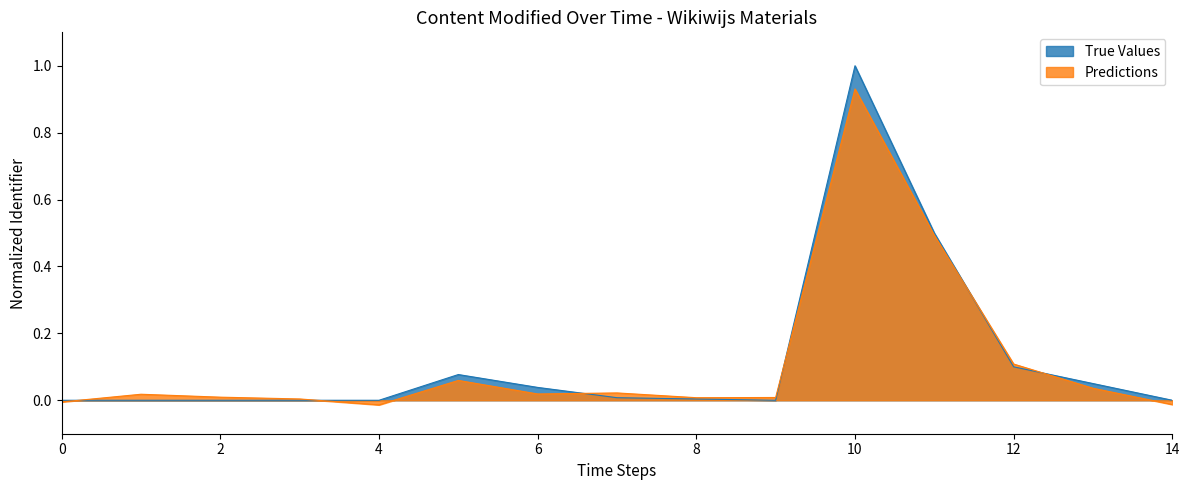

True or false: True Values has a value of 0.3 at 8.

False